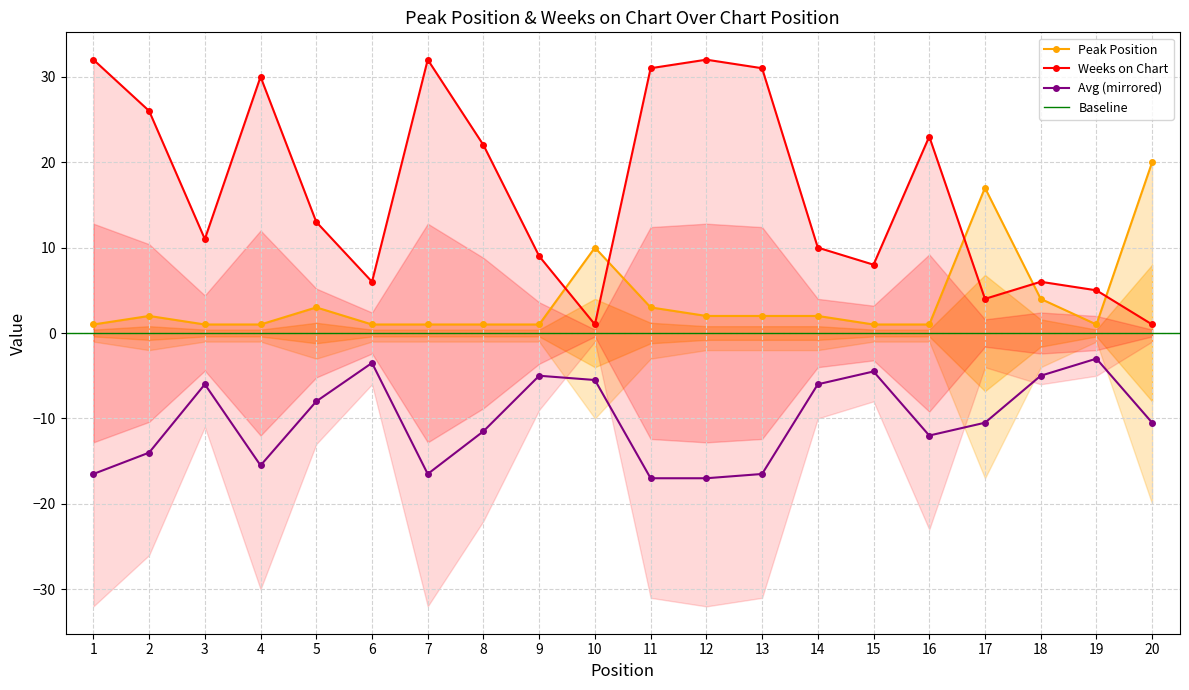

List the labels in order of Peak Position value, smallest first.

1, 3, 4, 6, 7, 8, 9, 15, 16, 19, 2, 12, 13, 14, 5, 11, 18, 10, 17, 20